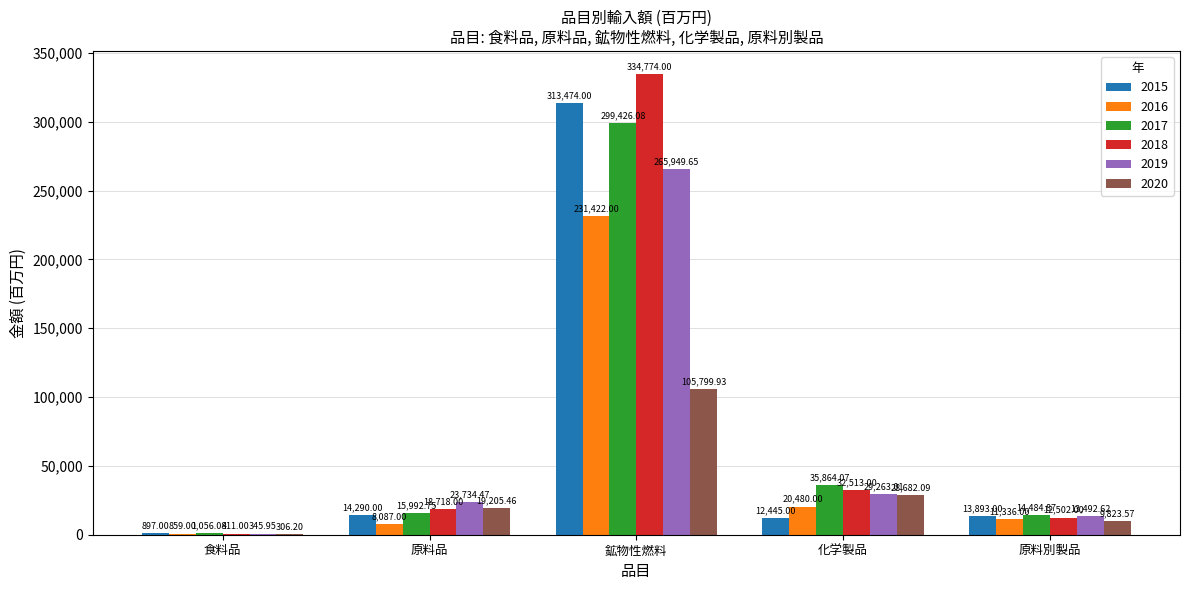

At which category is the sum across all series the highest?

鉱物性燃料